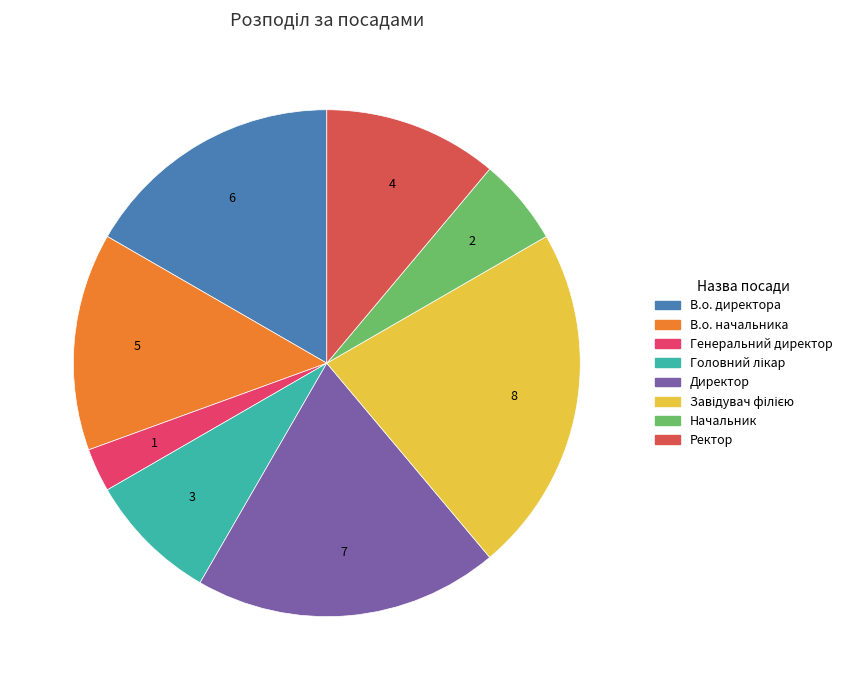

How many slices are in this pie chart?

8